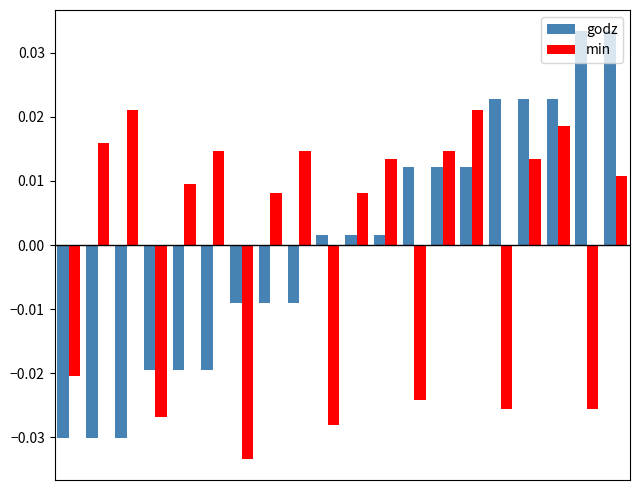

Count the min values in the range 0 to 1.

13